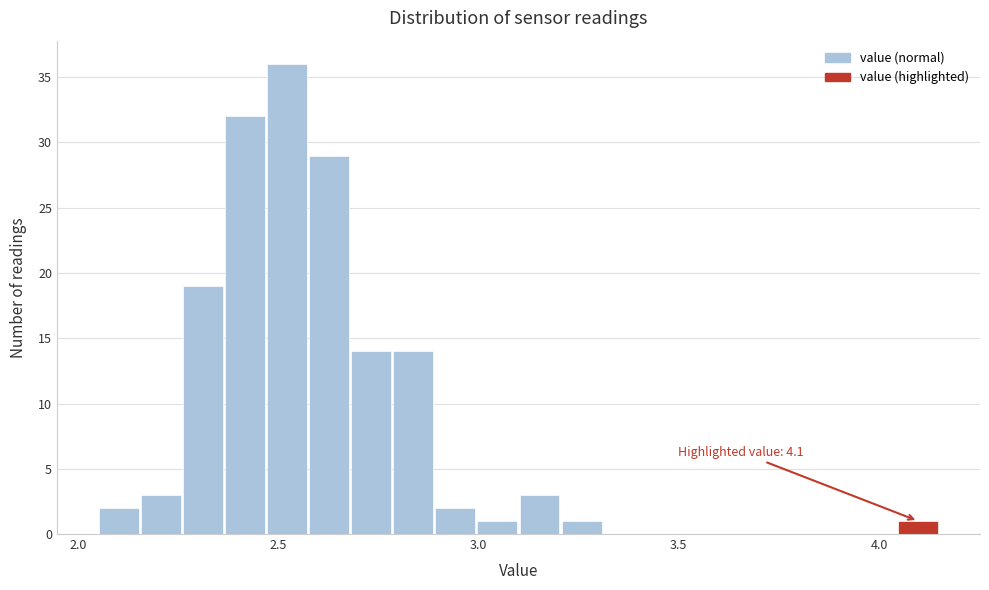

Read against the x-axis, roughly where is the centre of the tallest bar?

2.50